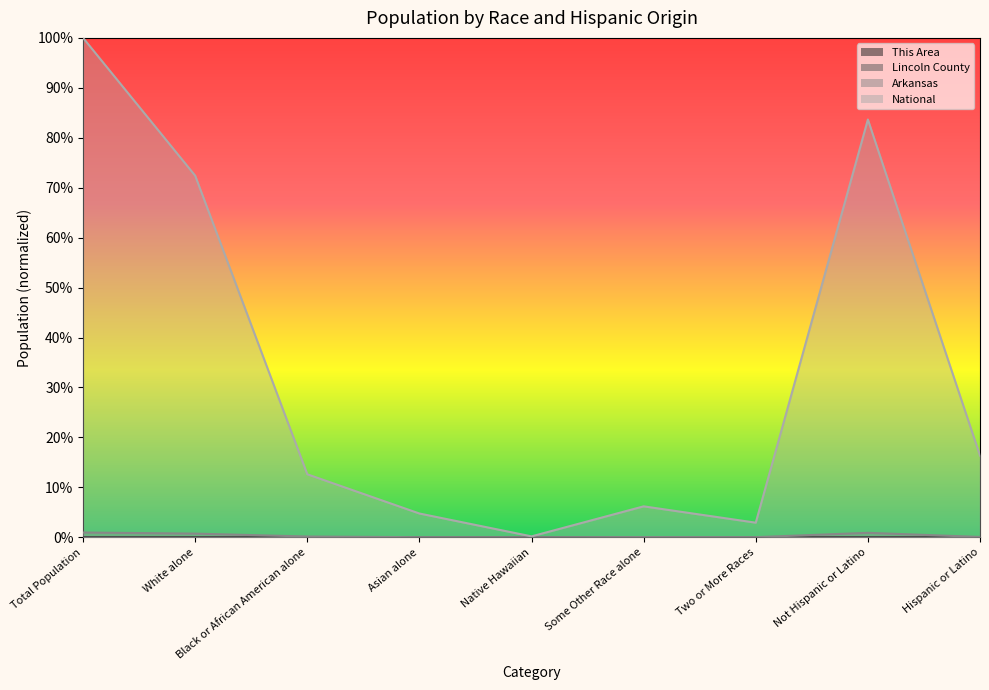

At which label does Lincoln County reach its peak?

Total Population